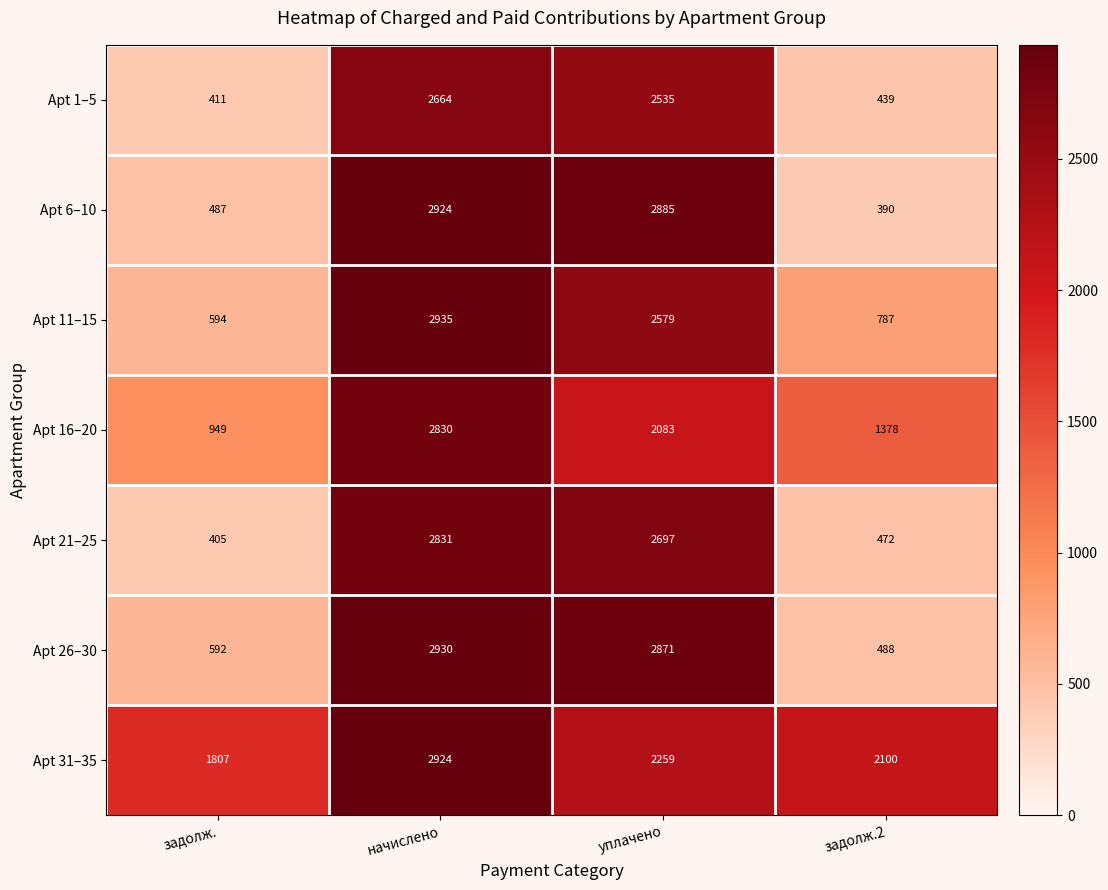

What is the difference between the maximum and minimum values in the Apt 26–30 series?

2442